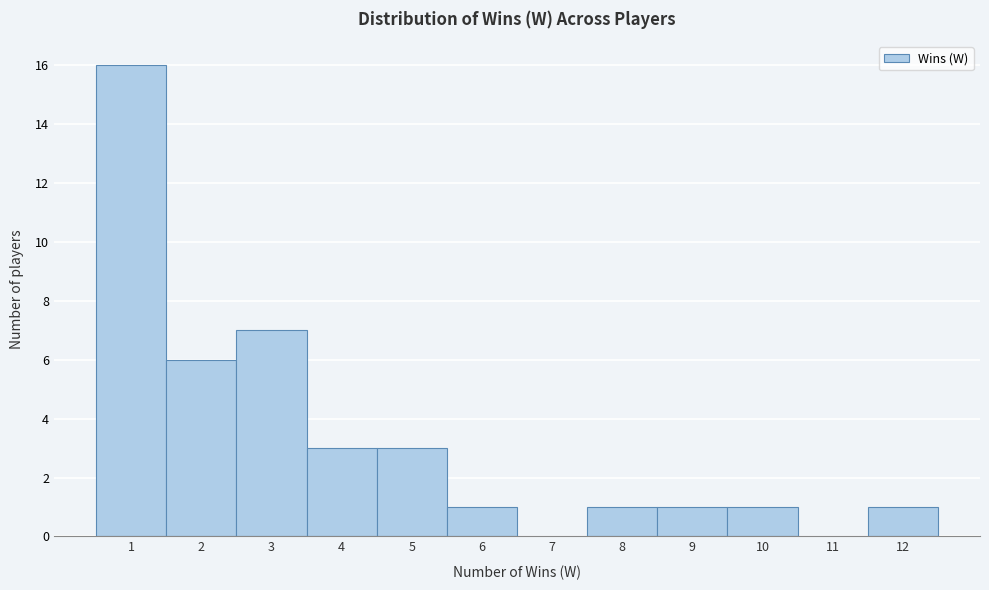

Reading left to right, transcribe this chart: for each bar, give the range it covers on the x-axis and its height. The values are not printed on the chart, so give them approximately, as read against the axis.

0.5 to 1.5: 16
1.5 to 2.5: 6
2.5 to 3.5: 7
3.5 to 4.5: 3
4.5 to 5.5: 3
5.5 to 6.5: 1
6.5 to 7.5: 0
7.5 to 8.5: 1
8.5 to 9.5: 1
9.5 to 10.5: 1
10.5 to 11.5: 0
11.5 to 12.5: 1